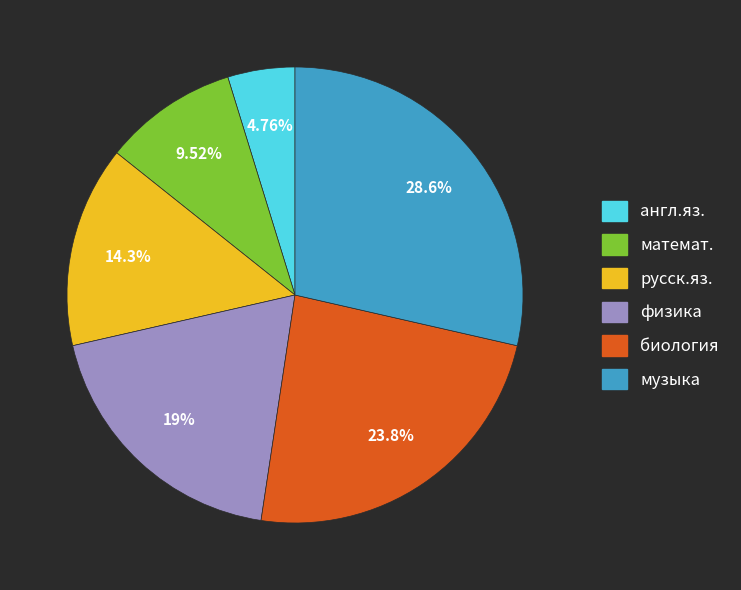

How many slices are in this pie chart?

6